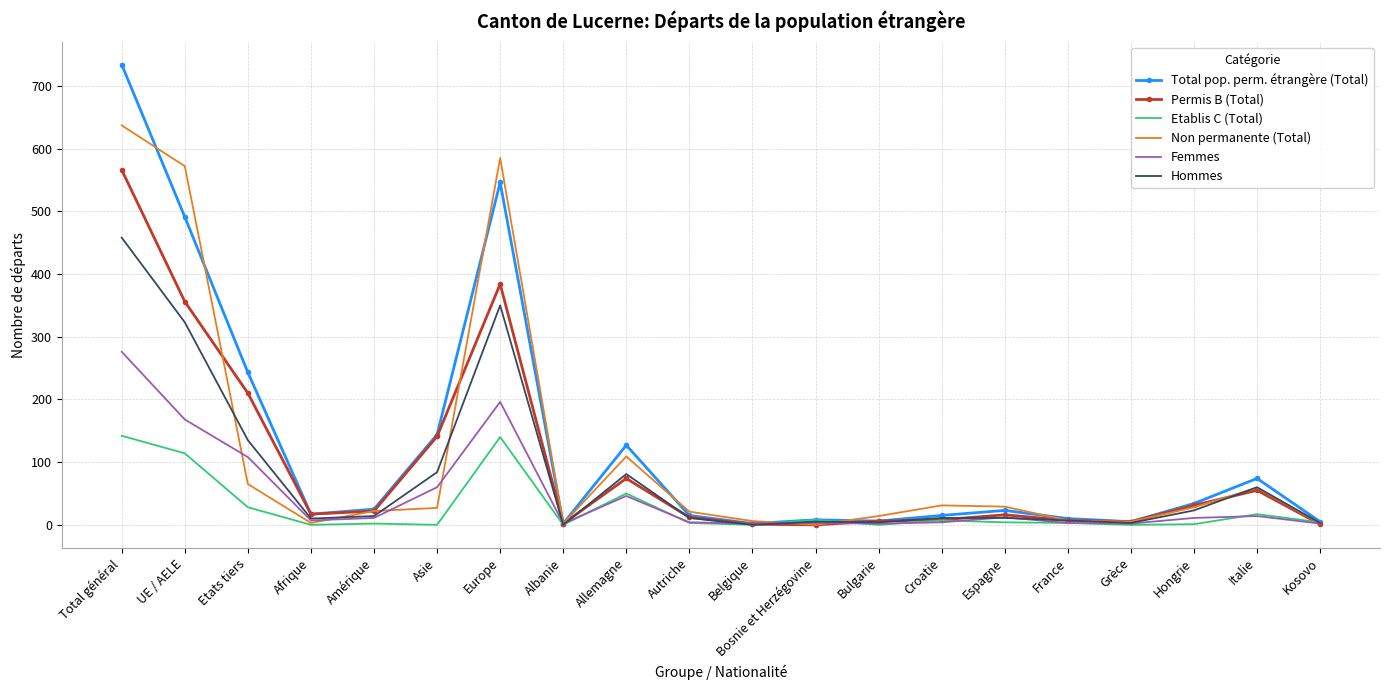

Where is the first local minimum for Non permanente (Total)?

Afrique